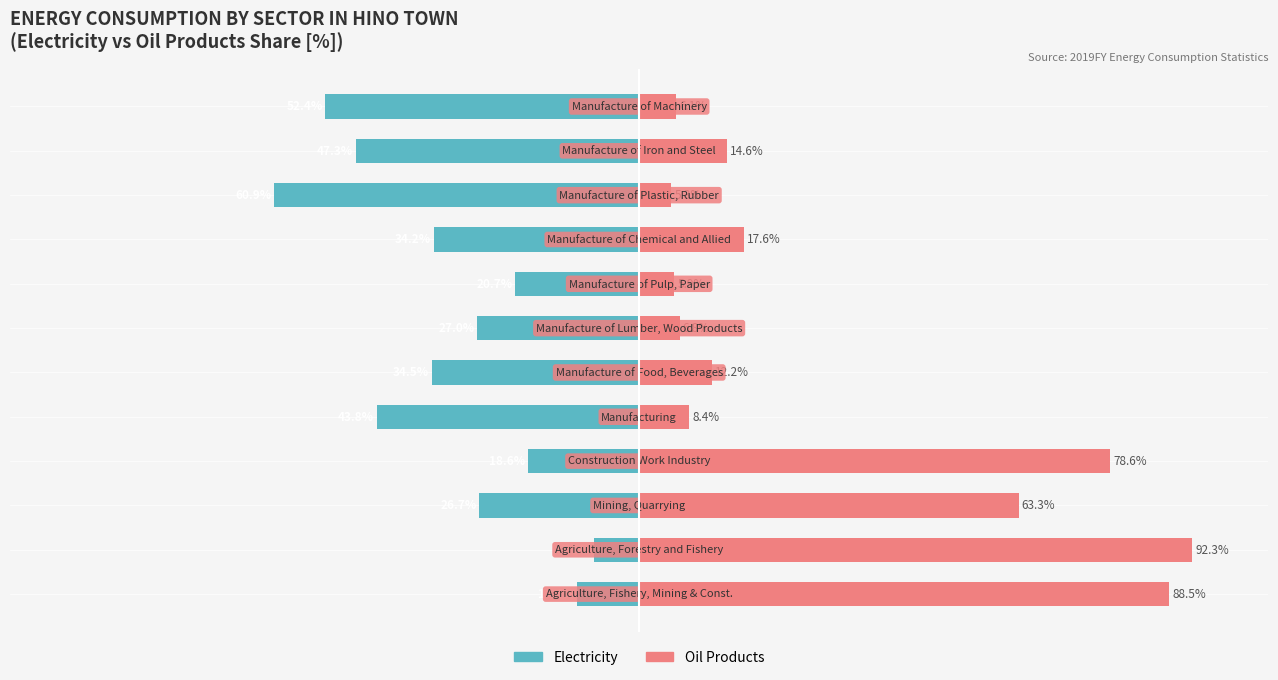

What is the difference between the maximum and minimum values in the Oil Products series?

86.9